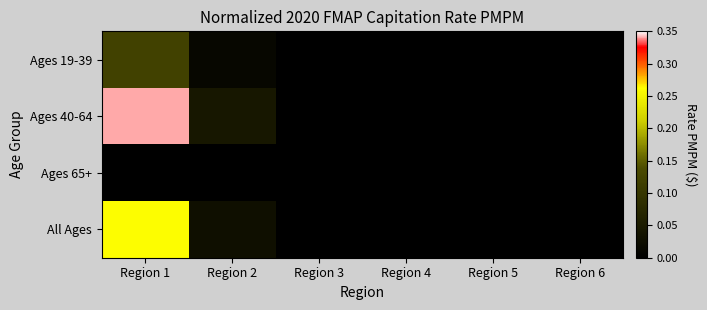

Reading right to left, list all the values displayed in this chart.

Ages 19-39: Region 6=0.0	Region 5=0.0	Region 4=0.0	Region 3=0.0	Region 2=0.0	Region 1=0.1
Ages 40-64: Region 6=0.0	Region 5=0.0	Region 4=0.0	Region 3=0.0	Region 2=0.0	Region 1=0.3
Ages 65+: Region 6=0.0	Region 5=0.0	Region 4=0.0	Region 3=0.0	Region 2=0.0	Region 1=0.0
All Ages: Region 6=0.0	Region 5=0.0	Region 4=0.0	Region 3=0.0	Region 2=0.0	Region 1=0.3